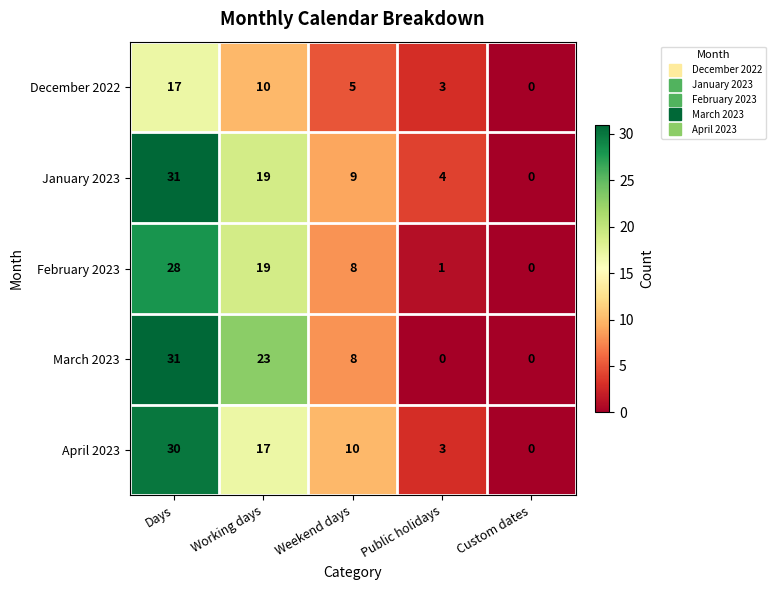

What is the sum of the December 2022 values at Public holidays and Working days?

13